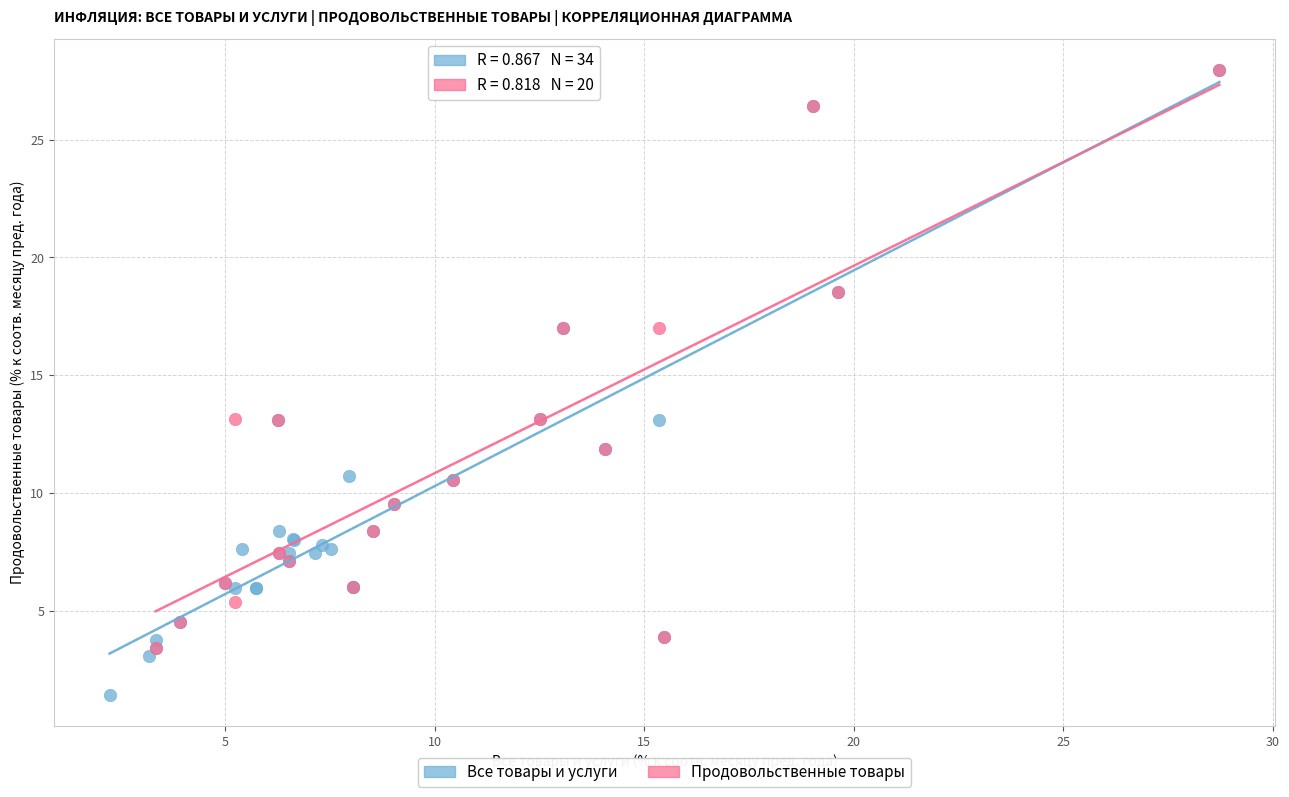

What are all the series names shown in the legend?

Все товары и услуги, Продовольственные товары